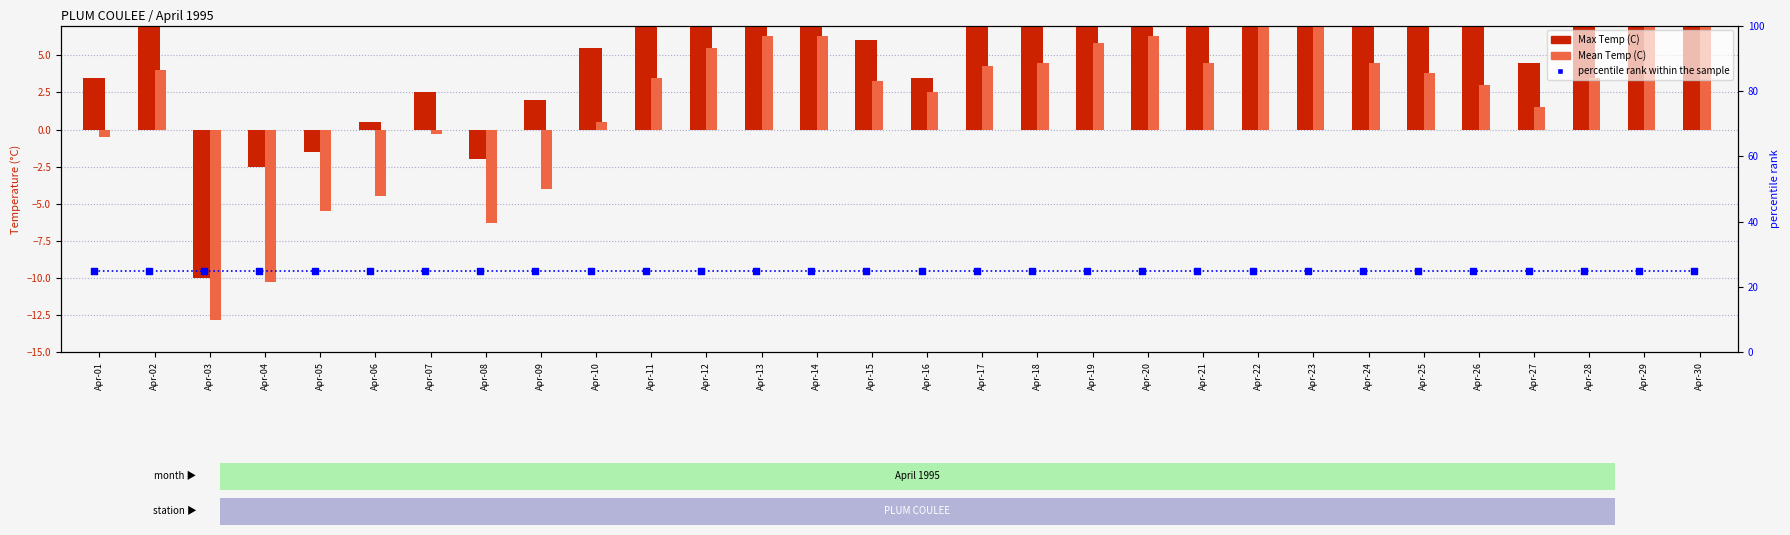

What are all the series names shown in the legend?

Max Temp (C), Mean Temp (C), percentile rank within the sample